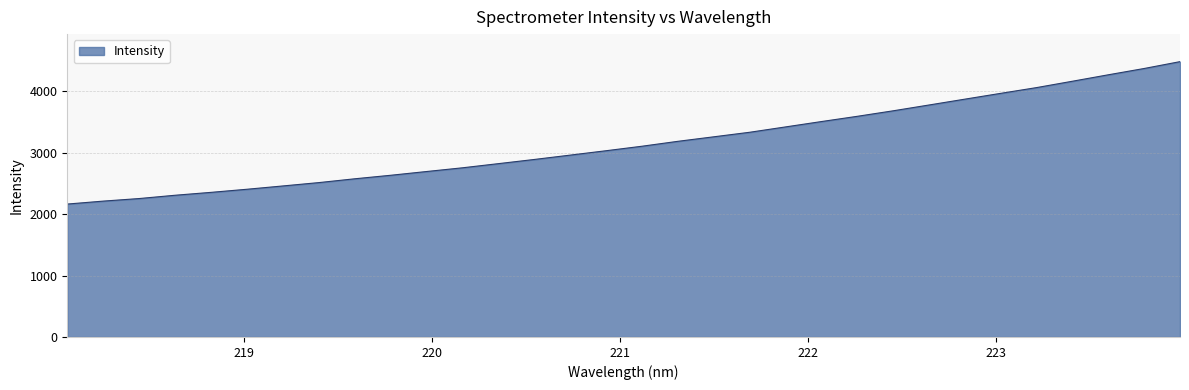

How many lines are shown in the chart?

1